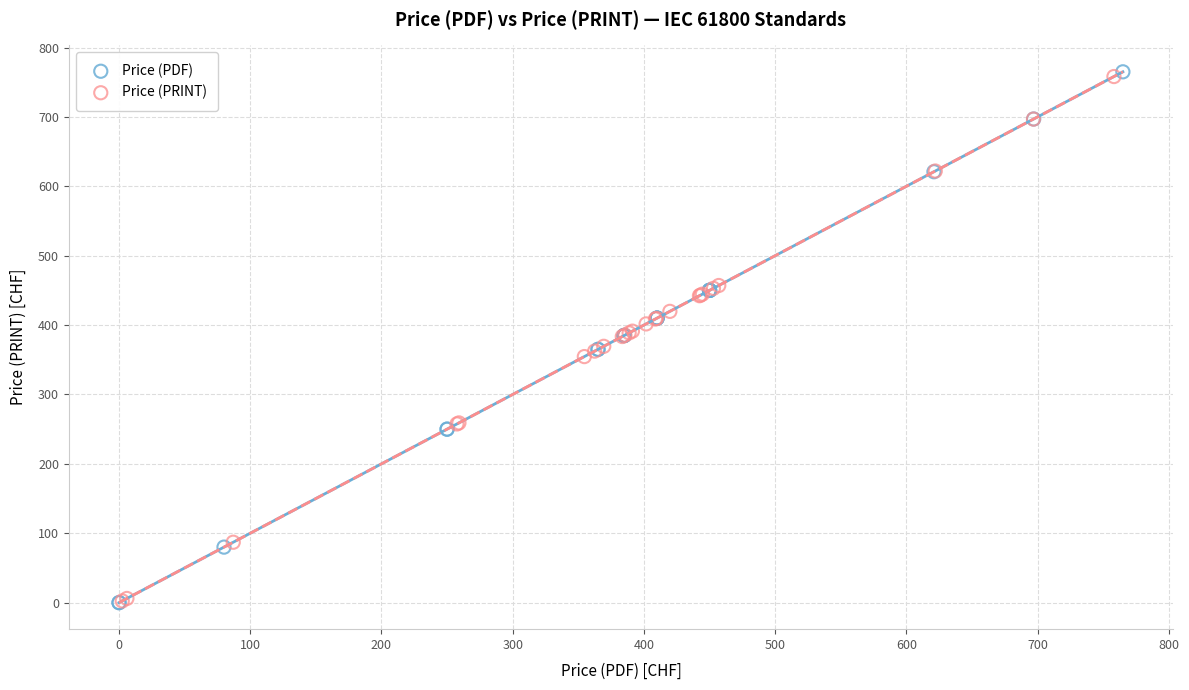

Which series has the widest spread of Y values?

Price (PDF)